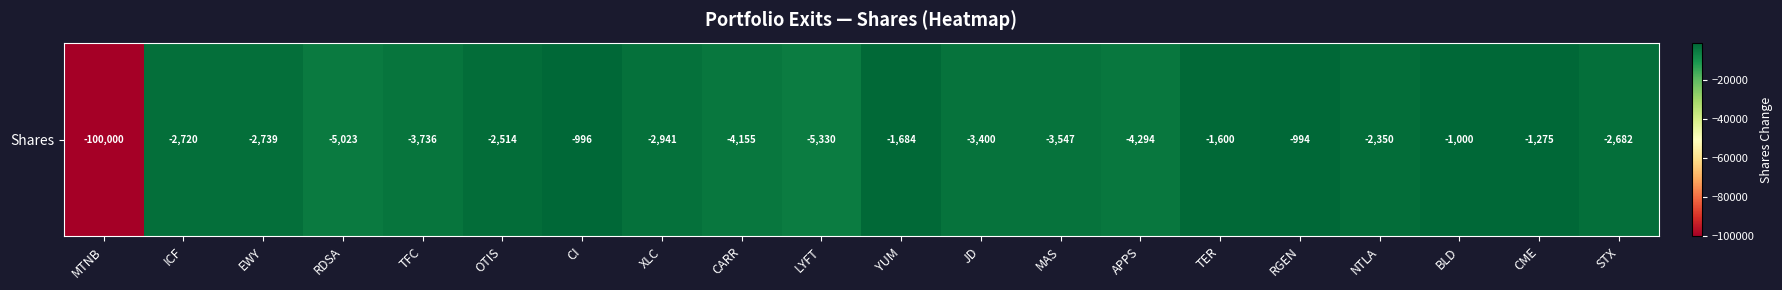

Where is the data nearest to the value -50497?

LYFT